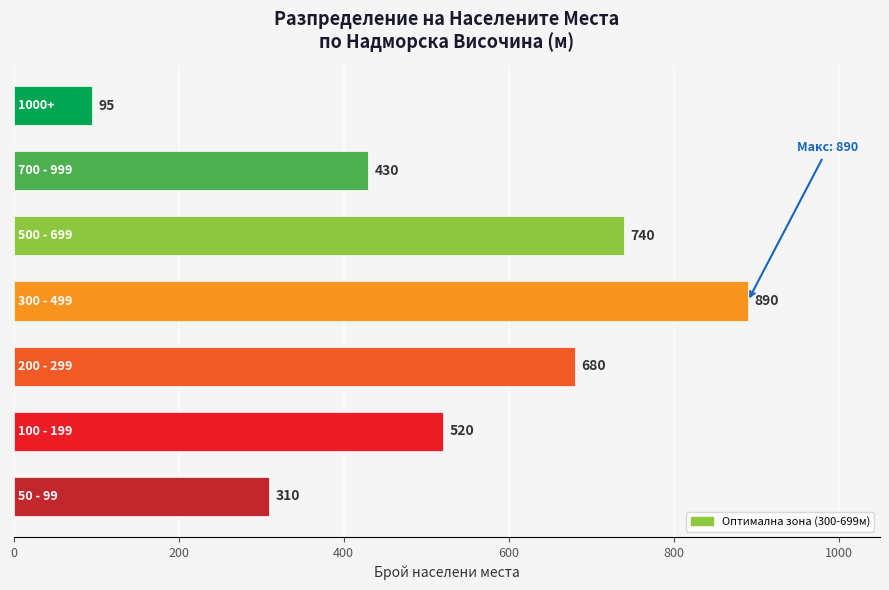

Reading bottom to top, list all the values displayed in this chart.

310	520	680	890	740	430	95